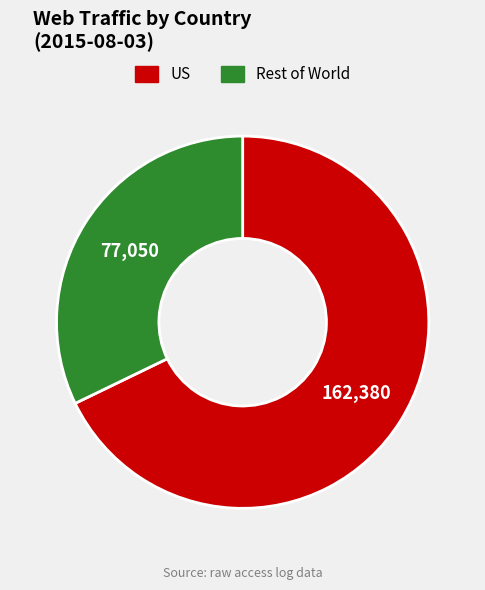

What is the smallest slice in the pie chart?

Rest of World